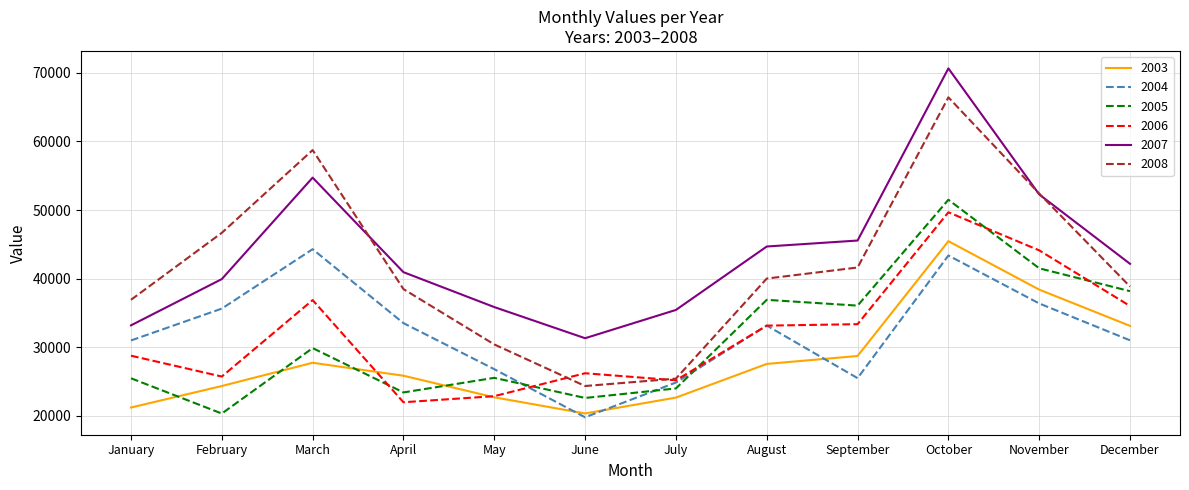

Which category has the lowest value across all series?

June